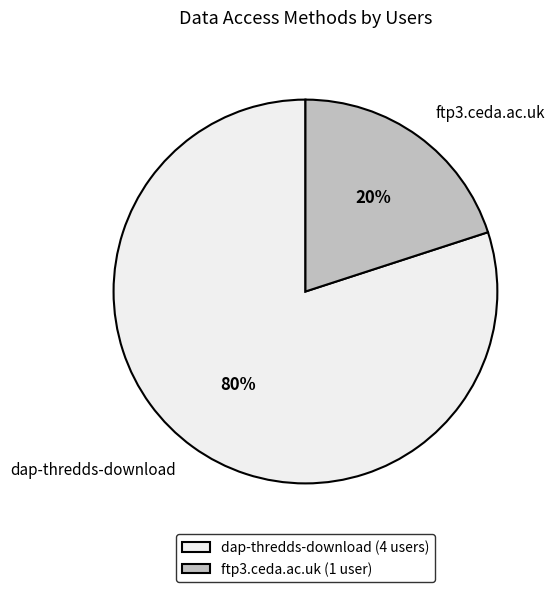

To the nearest percent, what is the average slice percentage?

50%